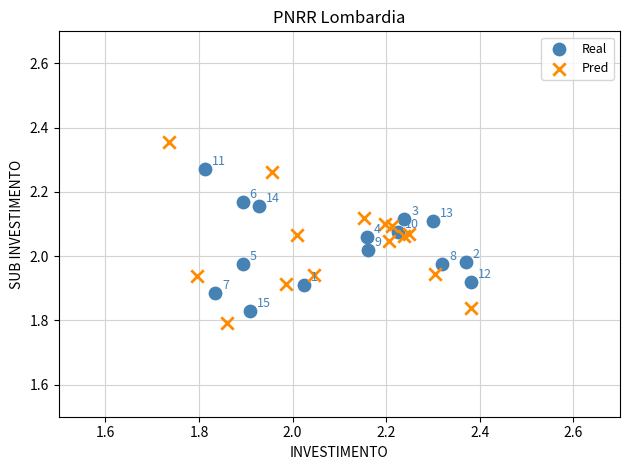

Which series contains the lowest Y value?

Pred